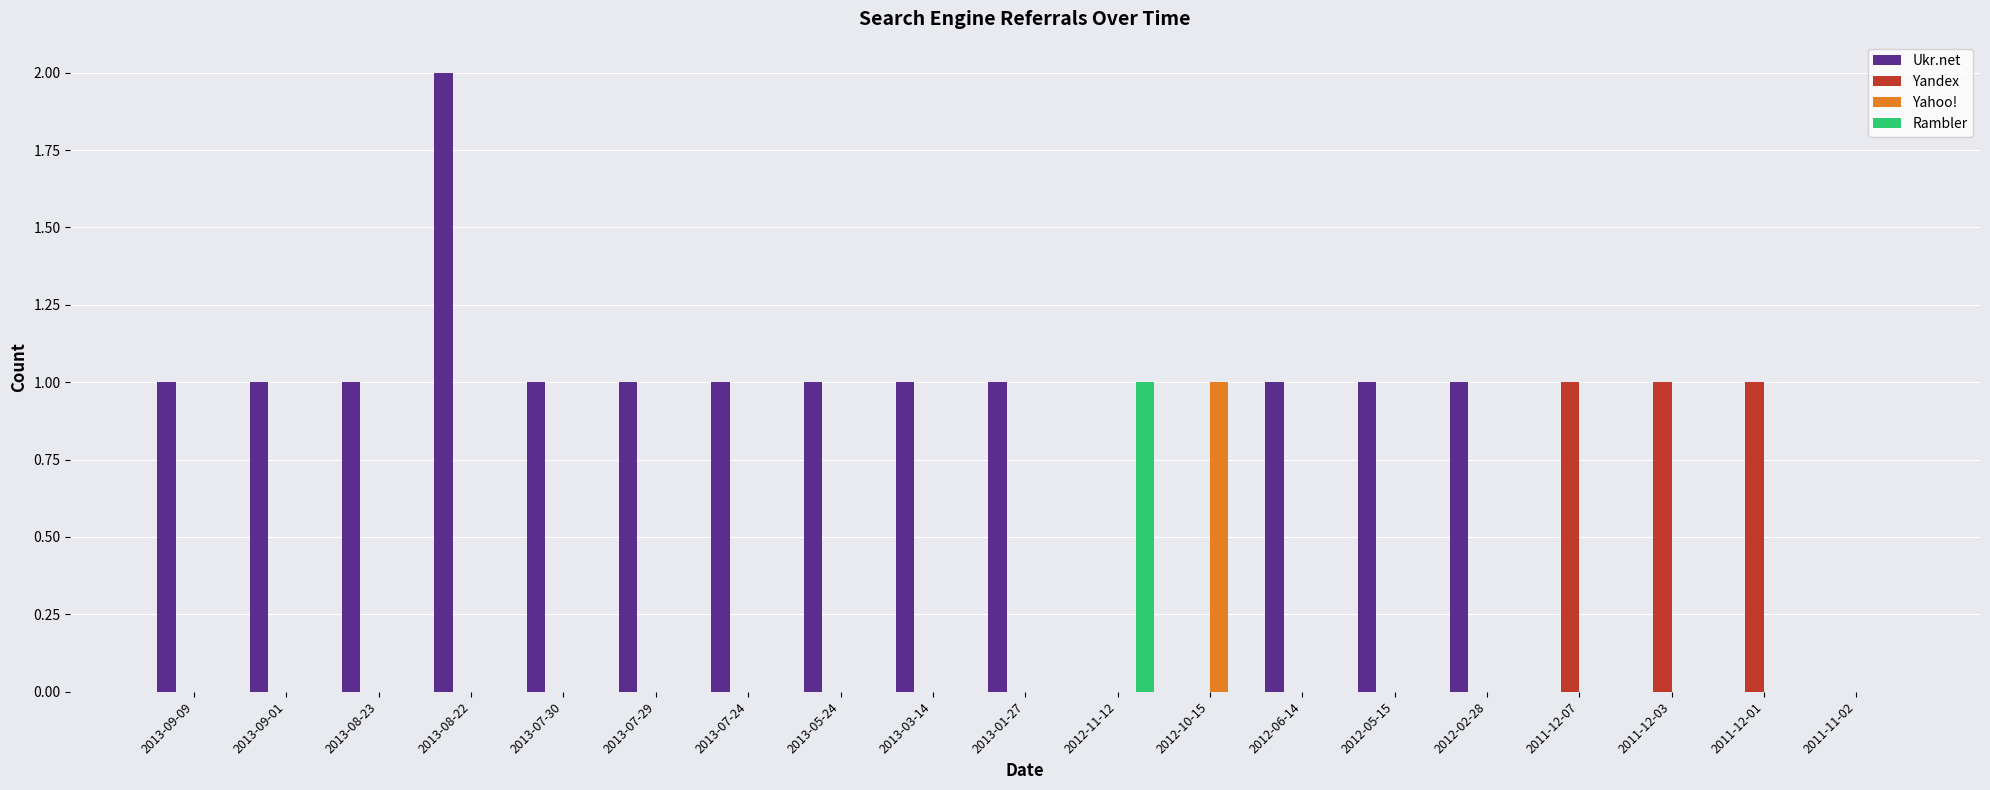

Which series has the largest total across all categories?

Ukr.net